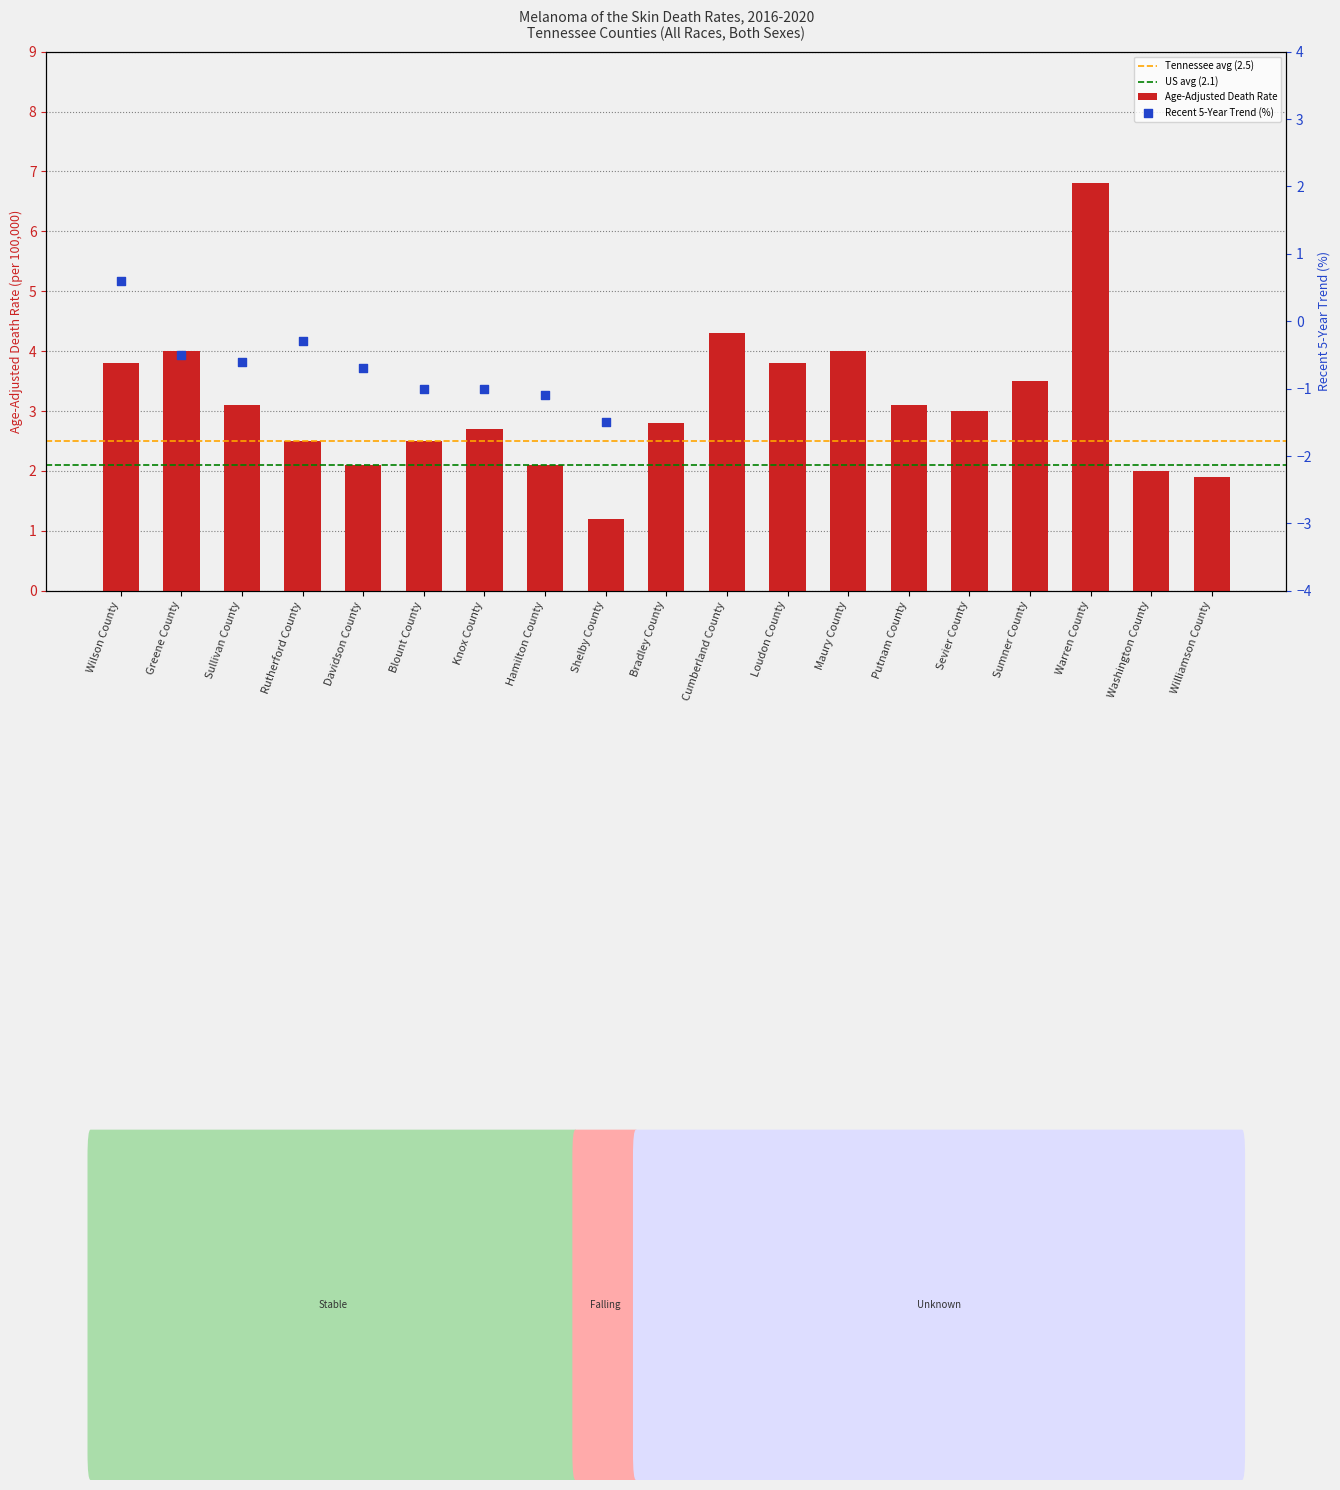

What is the change in value from Maury County to Sumner County?

-0.5